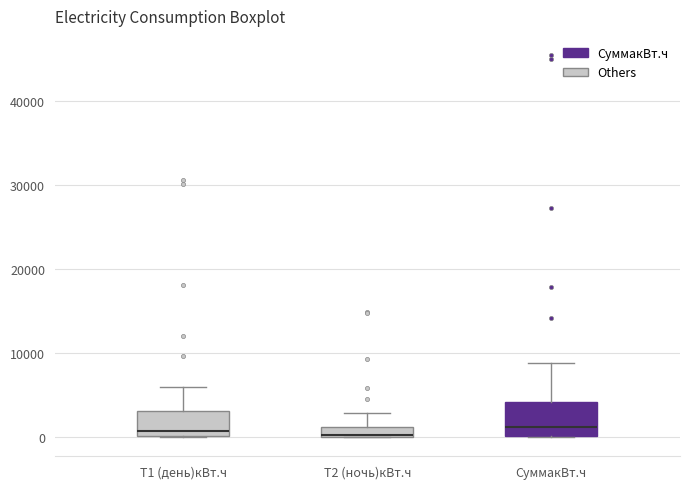

Where is the lower edge of the box for СуммакВт.ч on the y-axis? The values are not printed on the chart, so give them approximately, as read against the axis.

0